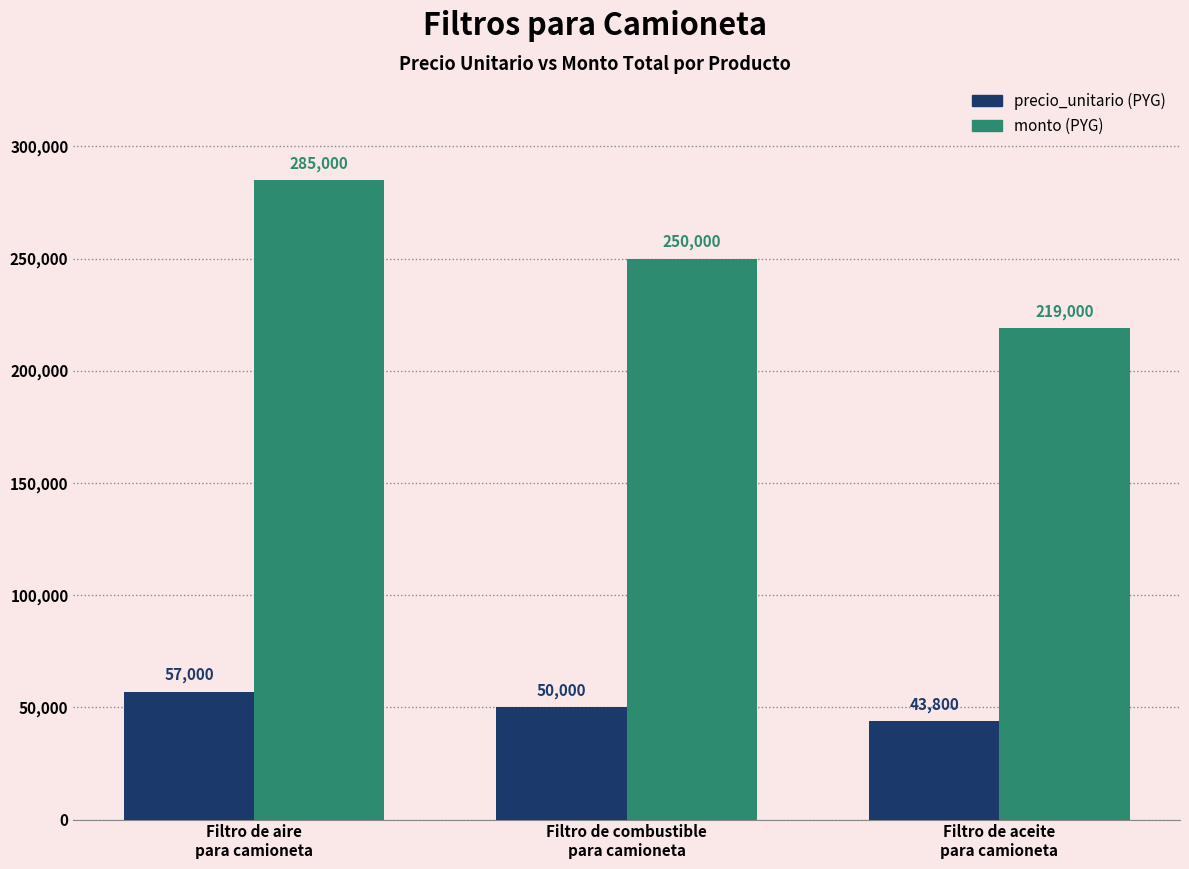

What is the spread (max minus min) of values at Filtro de aire
para camioneta?

228000